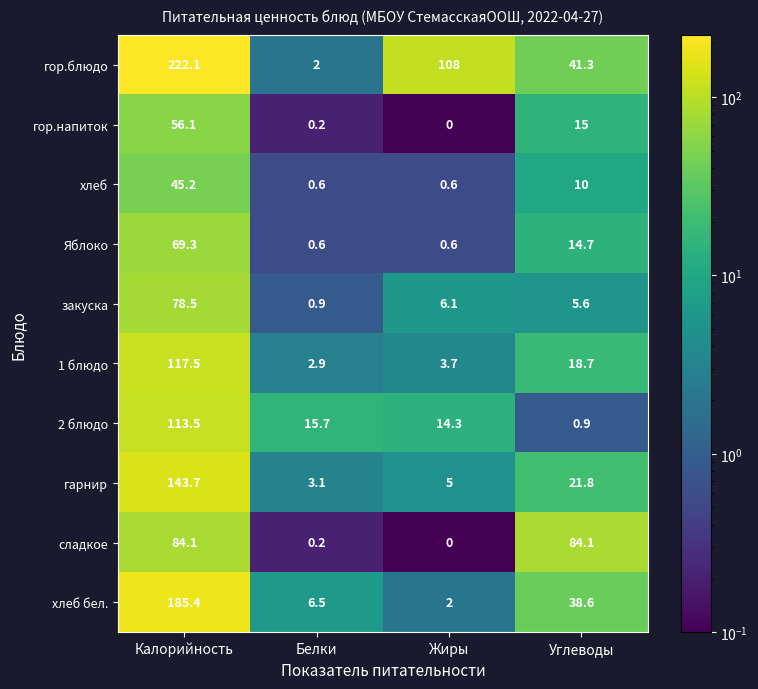

True or false: гор.напиток has a value of 0.2 at Белки.

True